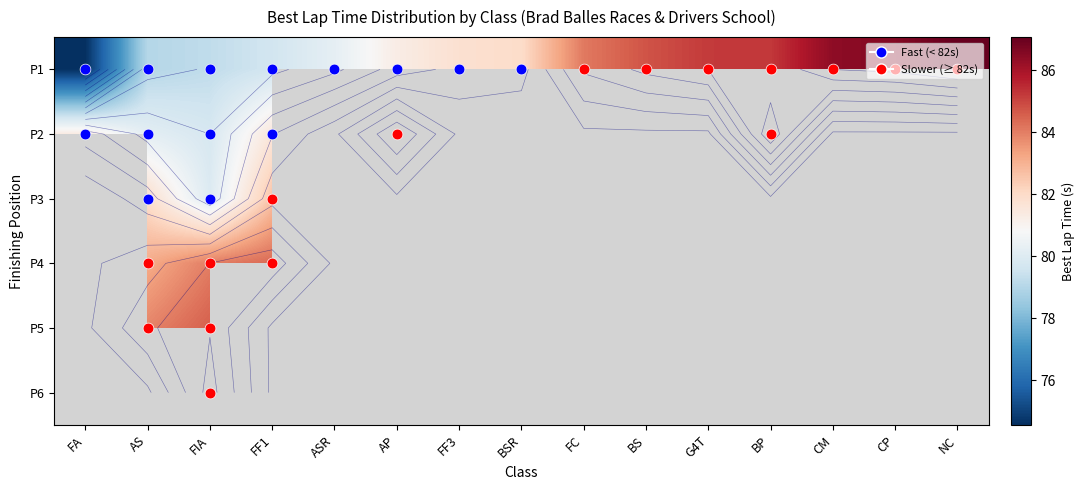

What is the total value across all series at FIA?

492.4